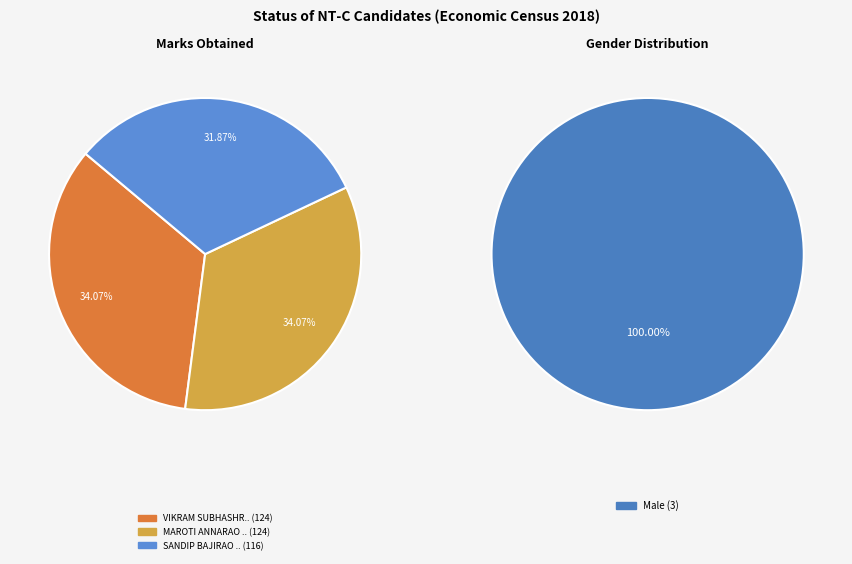

Which has a higher value, MAROTI ANNARAO GUBNARE or VIKRAM SUBHASHRAO KHADEKAR?

MAROTI ANNARAO GUBNARE